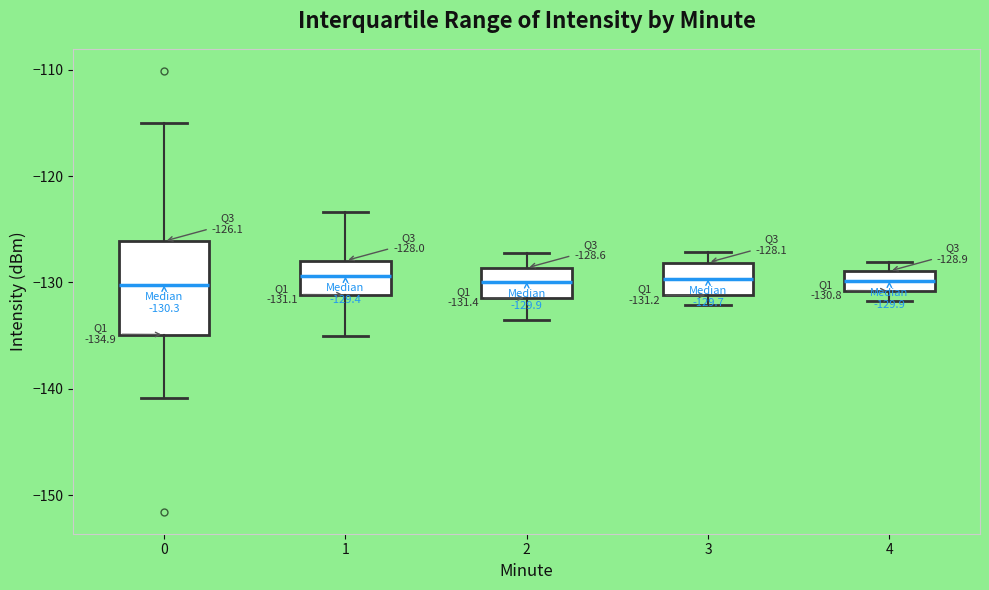

Comparing the boxes themselves (not the whiskers), which one is the tallest?

0